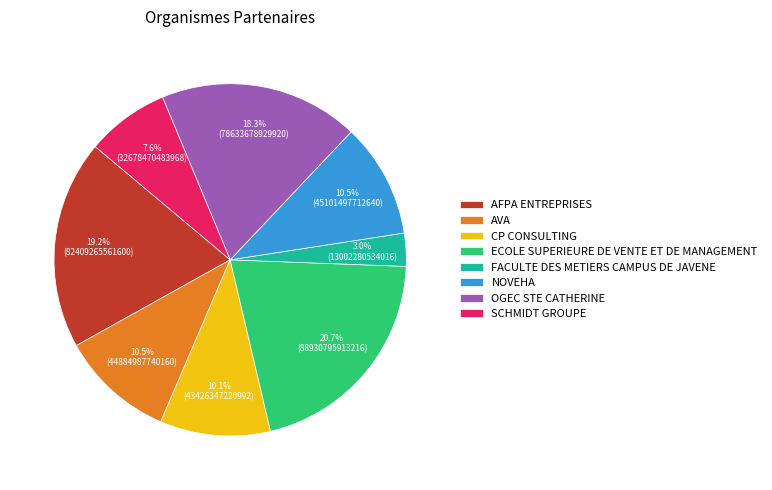

To the nearest percent, what is the difference between the largest and smallest slice percentages?

18%